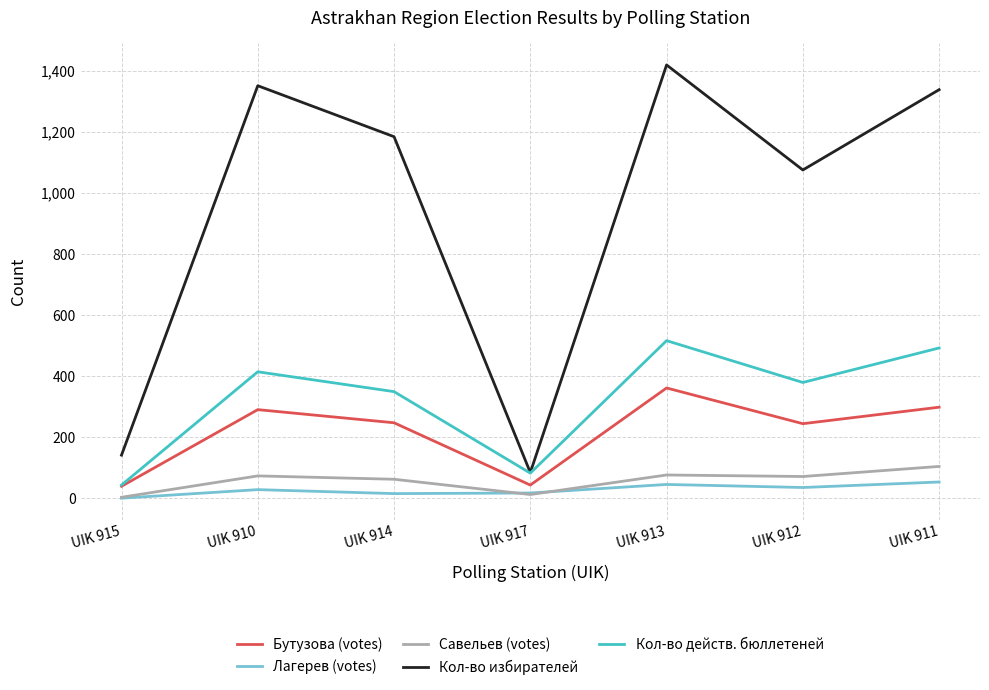

What is the spread (max minus min) of values at UIK 914?

1169